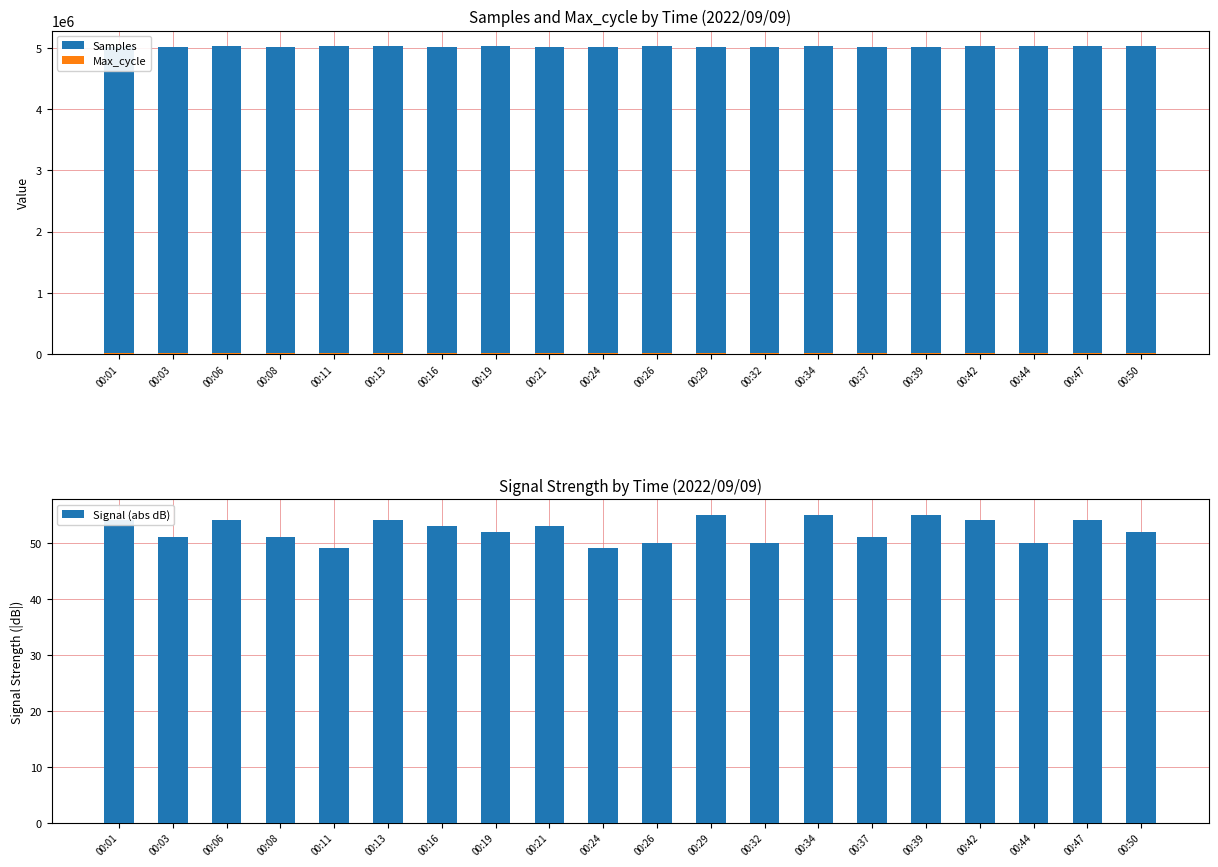

At which category does the chart reach its peak across all series?

00:06